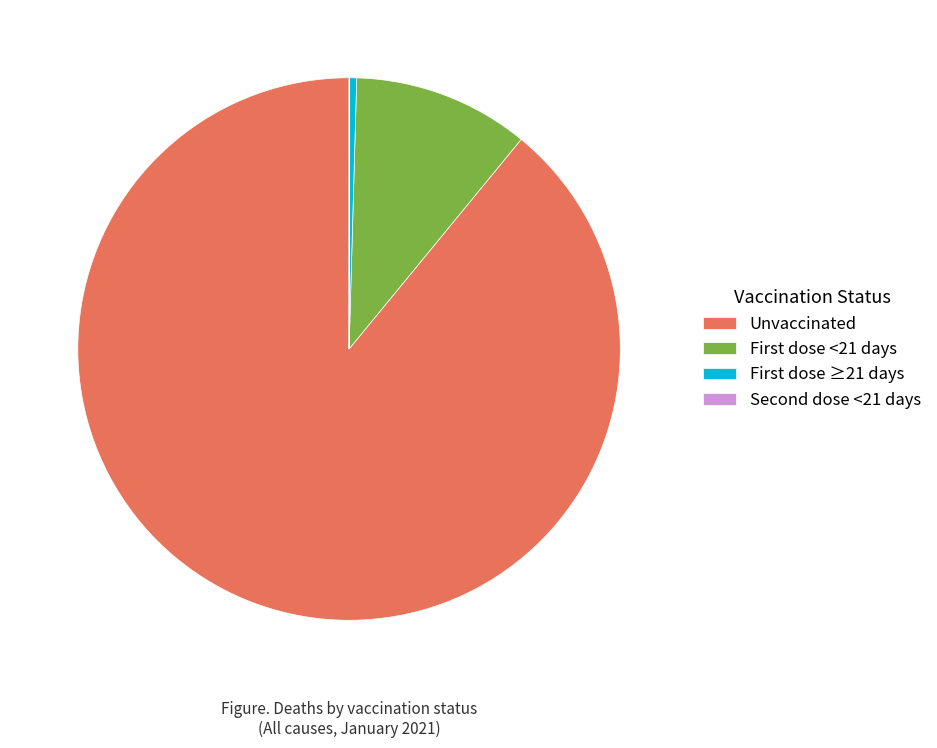

Is Unvaccinated the majority of the pie?

Yes